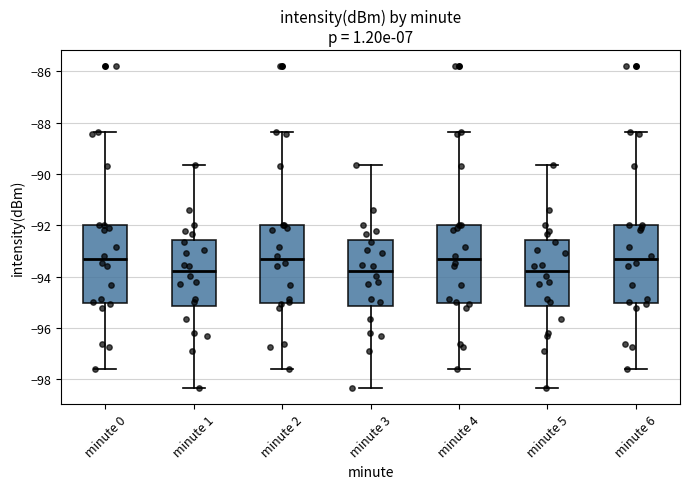

Reading left to right, transcribe this box plot: for each box, give where its median line is, the range the box spans, and where its two whiskers end, as read against the y-axis. The values are not printed on the chart, so give them approximately, as read against the axis.

minute 0: median -93.4, box -95.0 to -92.0, whiskers -97.6 to -88.4
minute 1: median -93.8, box -95.2 to -92.6, whiskers -98.4 to -89.6
minute 2: median -93.4, box -95.0 to -92.0, whiskers -97.6 to -88.4
minute 3: median -93.8, box -95.2 to -92.6, whiskers -98.4 to -89.6
minute 4: median -93.4, box -95.0 to -92.0, whiskers -97.6 to -88.4
minute 5: median -93.8, box -95.2 to -92.6, whiskers -98.4 to -89.6
minute 6: median -93.4, box -95.0 to -92.0, whiskers -97.6 to -88.4